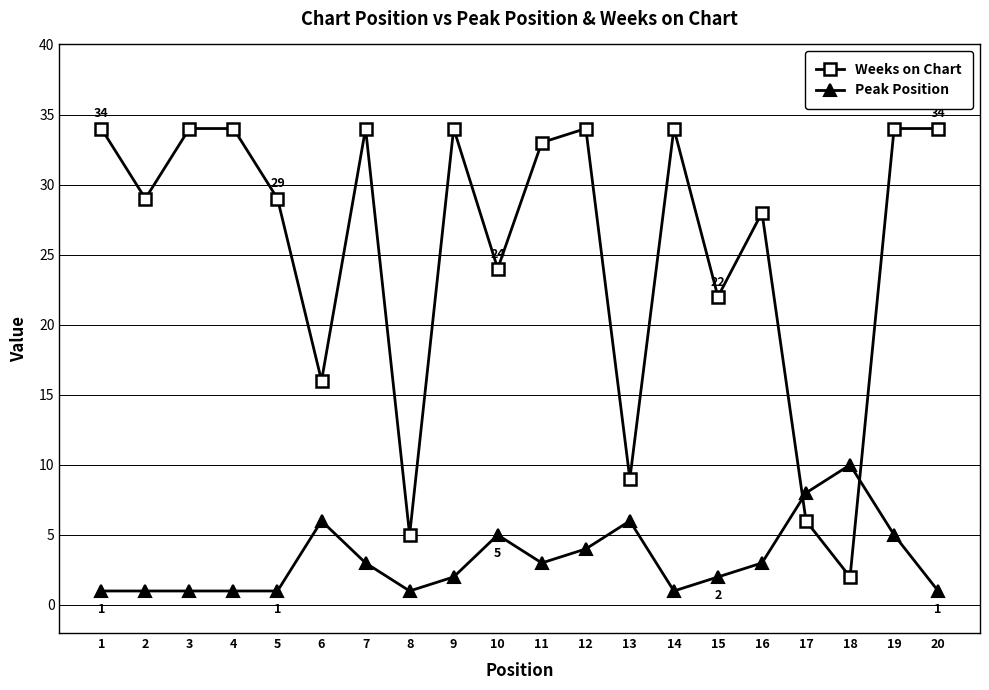

At which category is the sum across all series the highest?

19